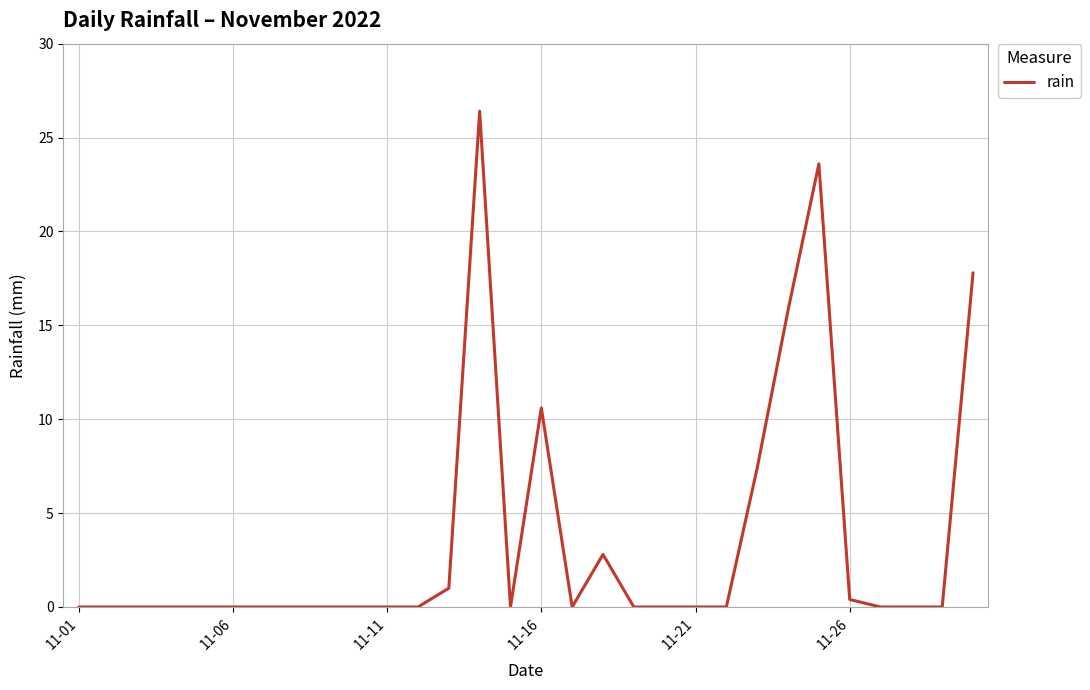

What is the maximum value shown in the chart?

26.4